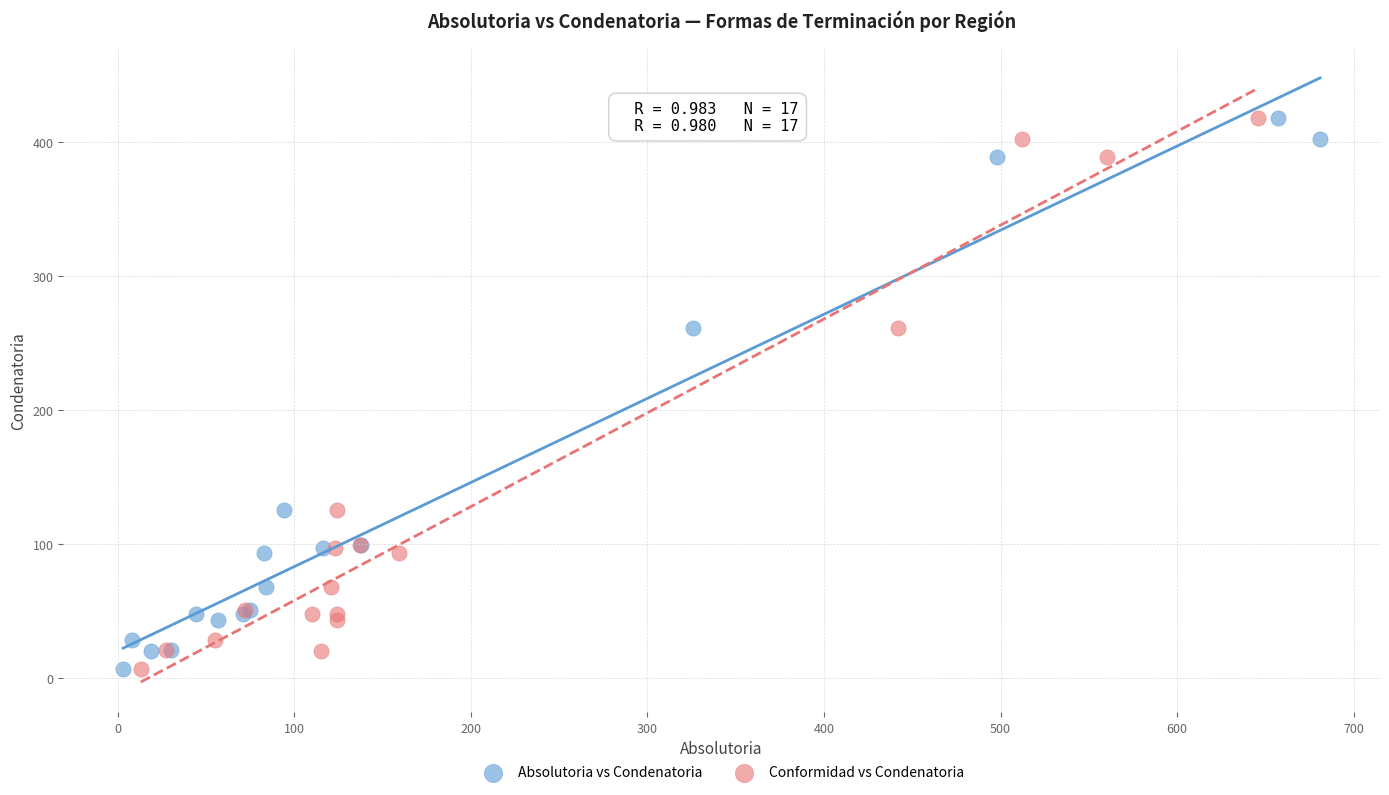

What are all the series names shown in the legend?

Absolutoria vs Condenatoria, Conformidad vs Condenatoria